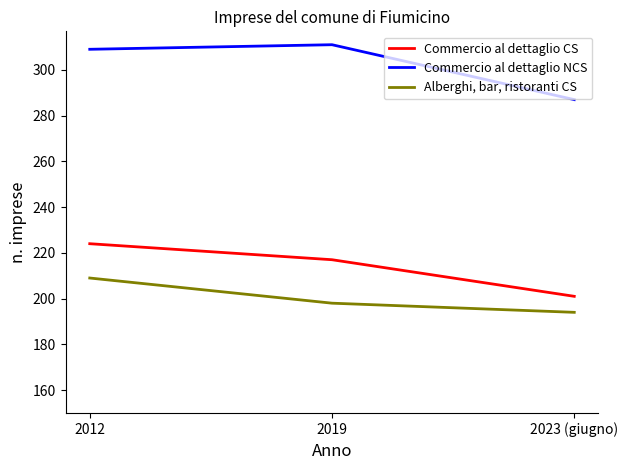

At 2012, list the series in order from largest to smallest.

Commercio al dettaglio NCS, Commercio al dettaglio CS, Alberghi, bar, ristoranti CS